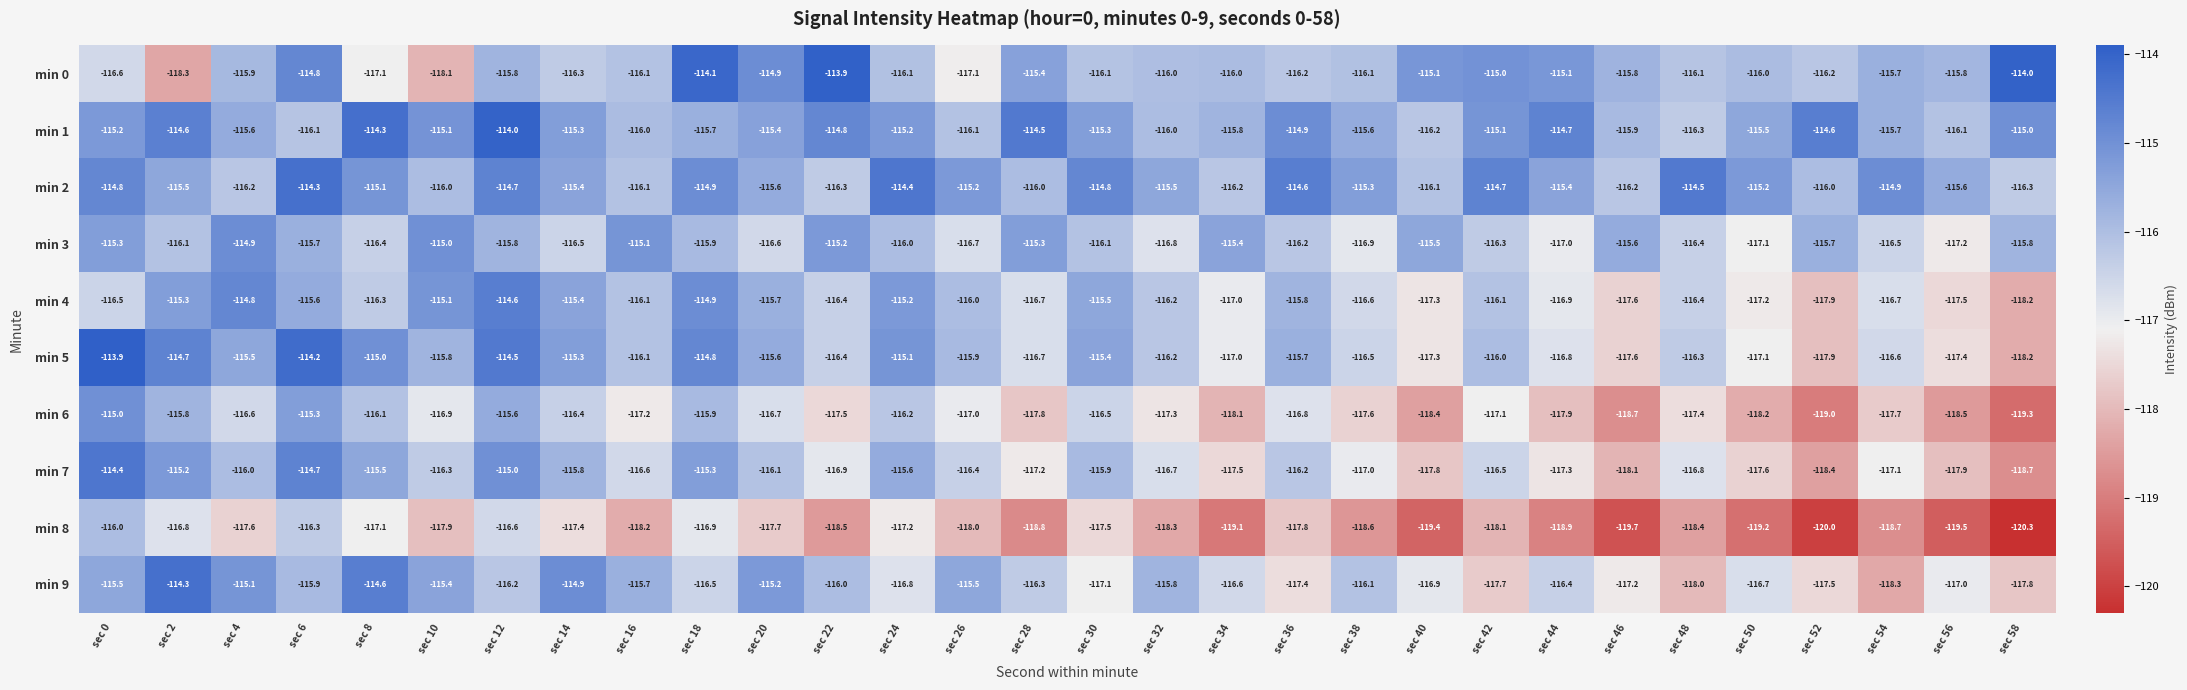

What is the difference between the min 6 values at sec 48 and sec 8?

1.3